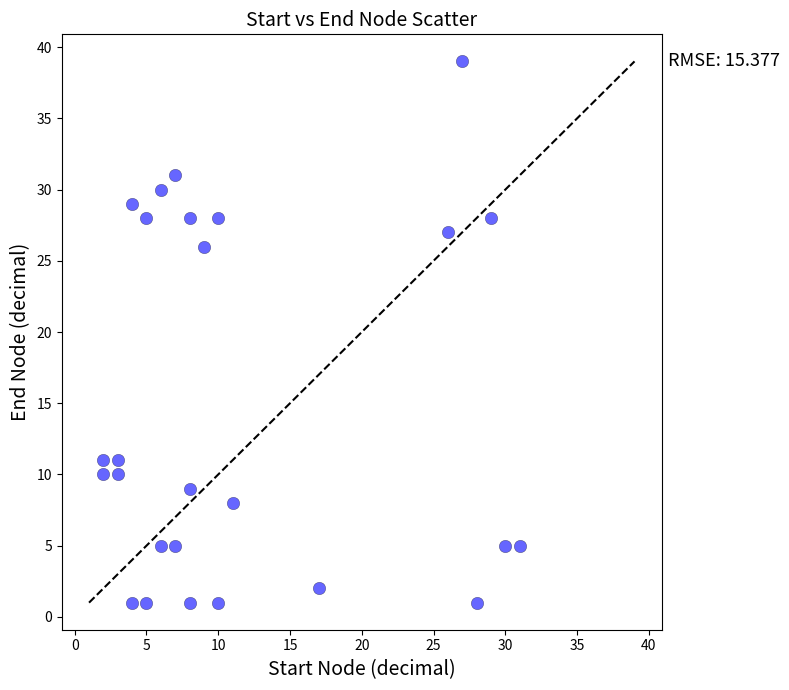

What Y value in the scatter plot is closest to 20?

26